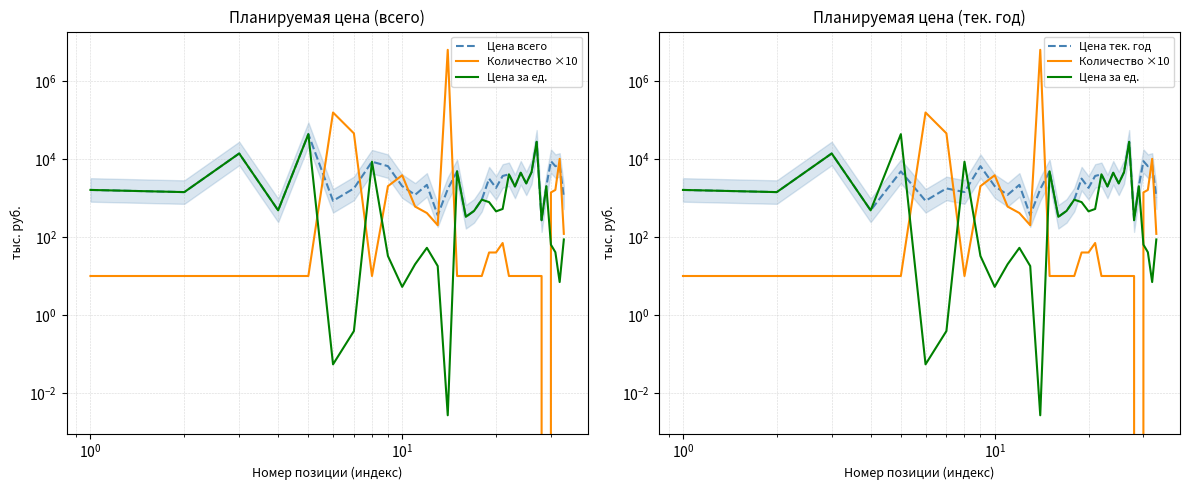

What are all the series names shown in the legend?

Цена всего, Количество ×10, Цена за ед., Цена тек. год